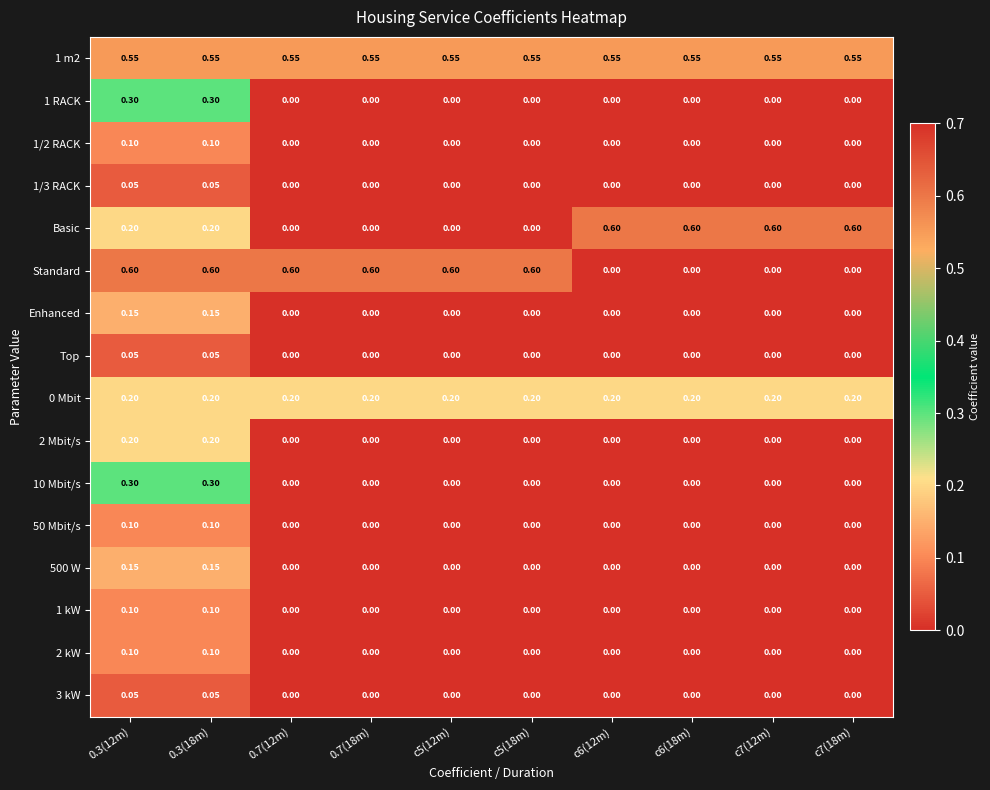

Is the value of 1 RACK at c5(12m) greater than the value of 500 W at 0.3(18m)?

No